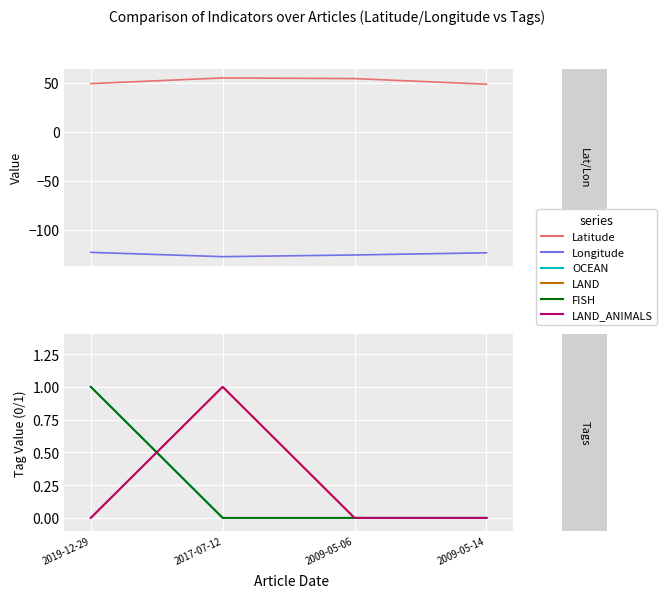

Is it true that Latitude equals 54.8 at 2017-07-12?

True